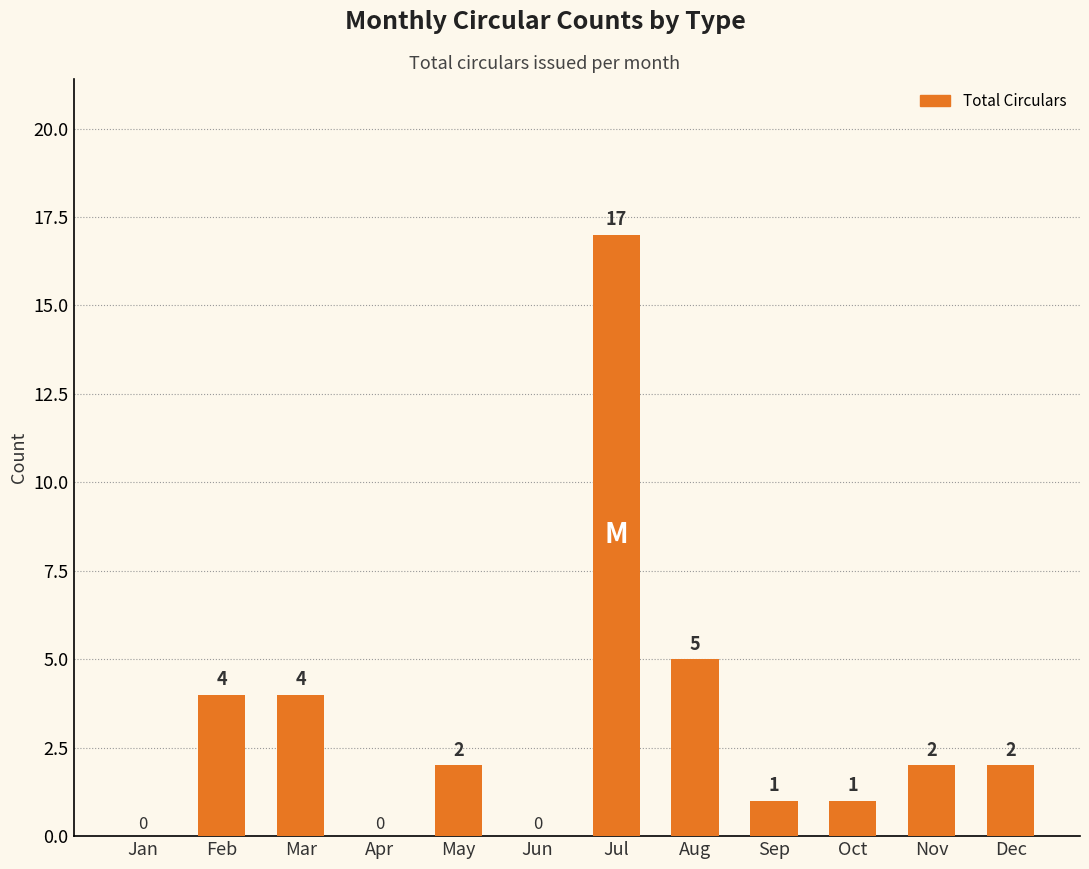

At which label is the value closest to 8?

Aug